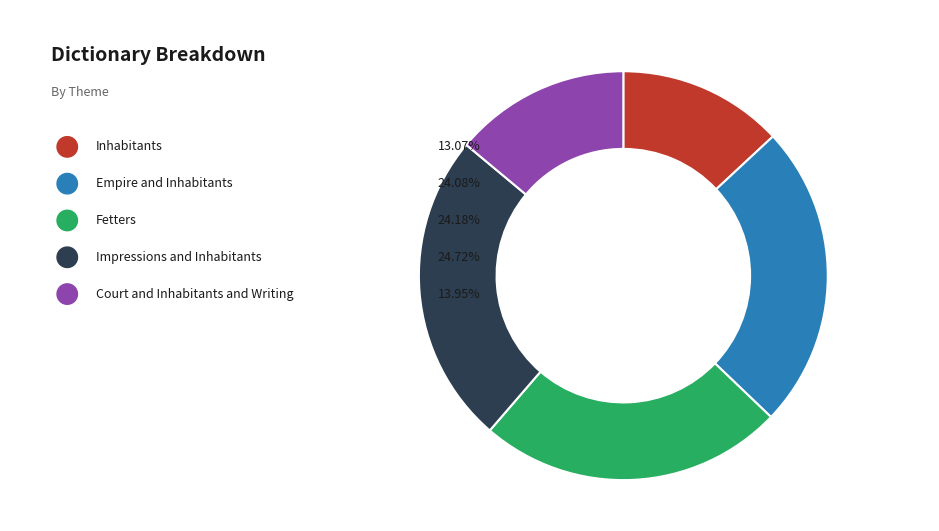

What is the smallest slice in the pie chart?

Inhabitants